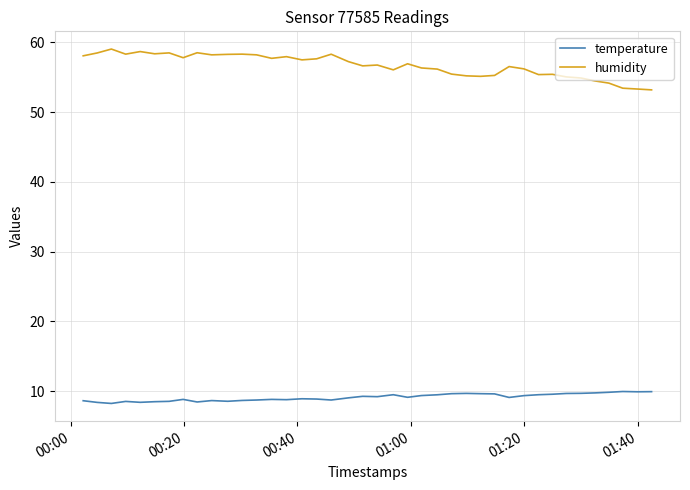

Which series has the largest total across all categories?

humidity